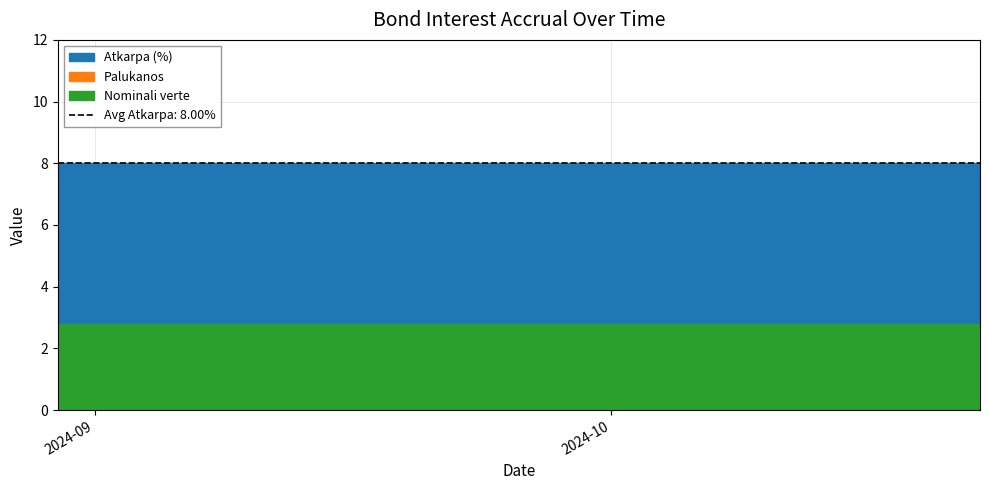

What is the label of the 12th point from the right?

2024-10-08